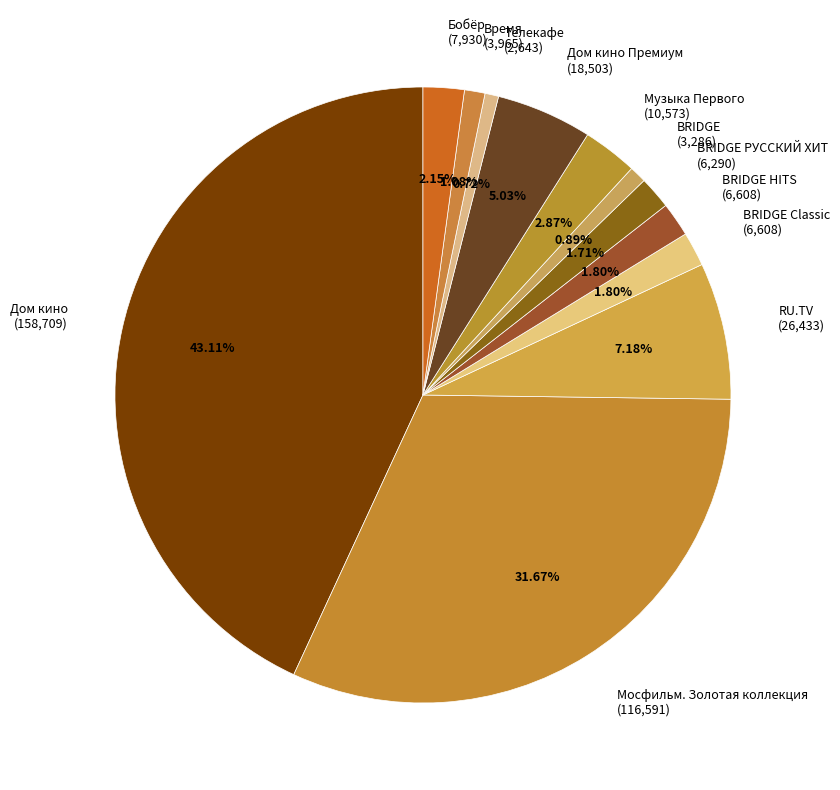

Rank the categories by value from lowest to highest.

Телекафе, BRIDGE, Время, BRIDGE РУССКИЙ ХИТ, BRIDGE Classic, BRIDGE HITS, Бобёр, Музыка Первого, Дом кино Премиум, RU.TV, Мосфильм. Золотая коллекция, Дом кино